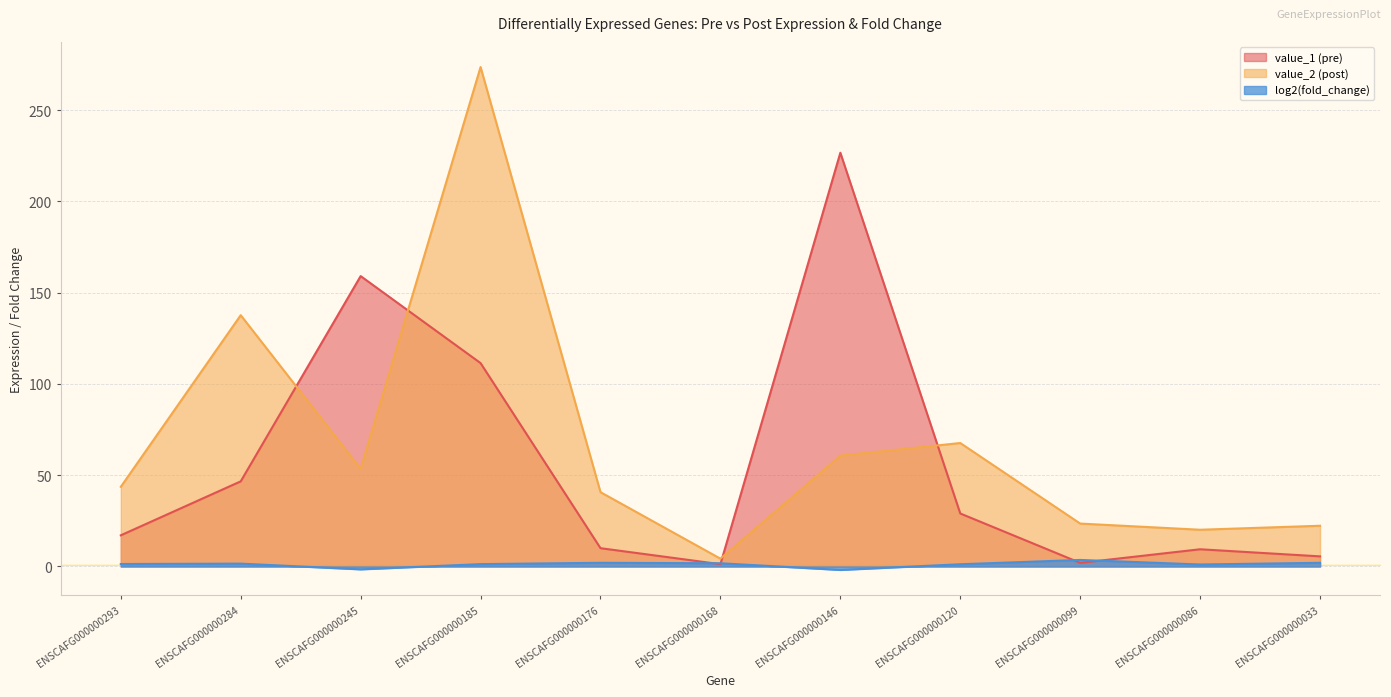

What is the value of the log2(fold_change) point at the 11th from the left?

2.0